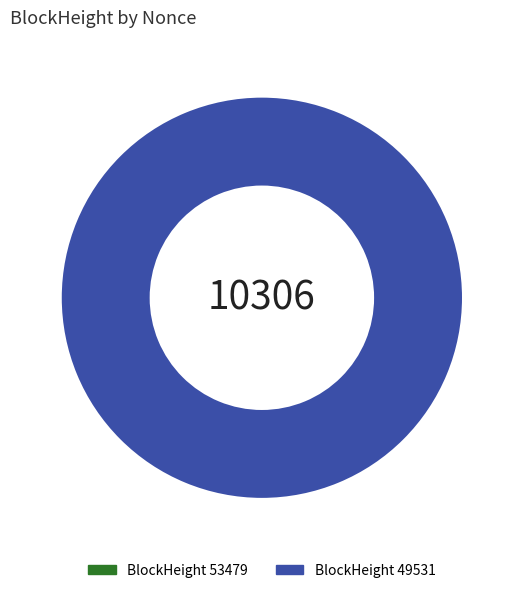

To the nearest percent, what portion does 49531 represent?

100%